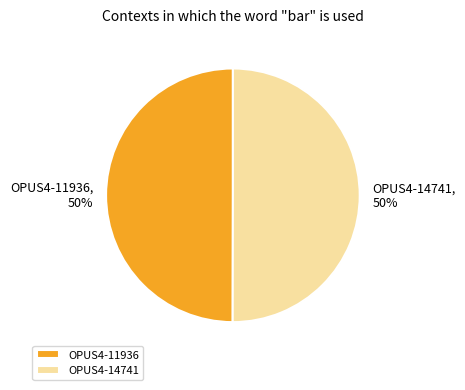

Approximately how many times larger is the value at OPUS4-11936 compared to OPUS4-14741?

1.0